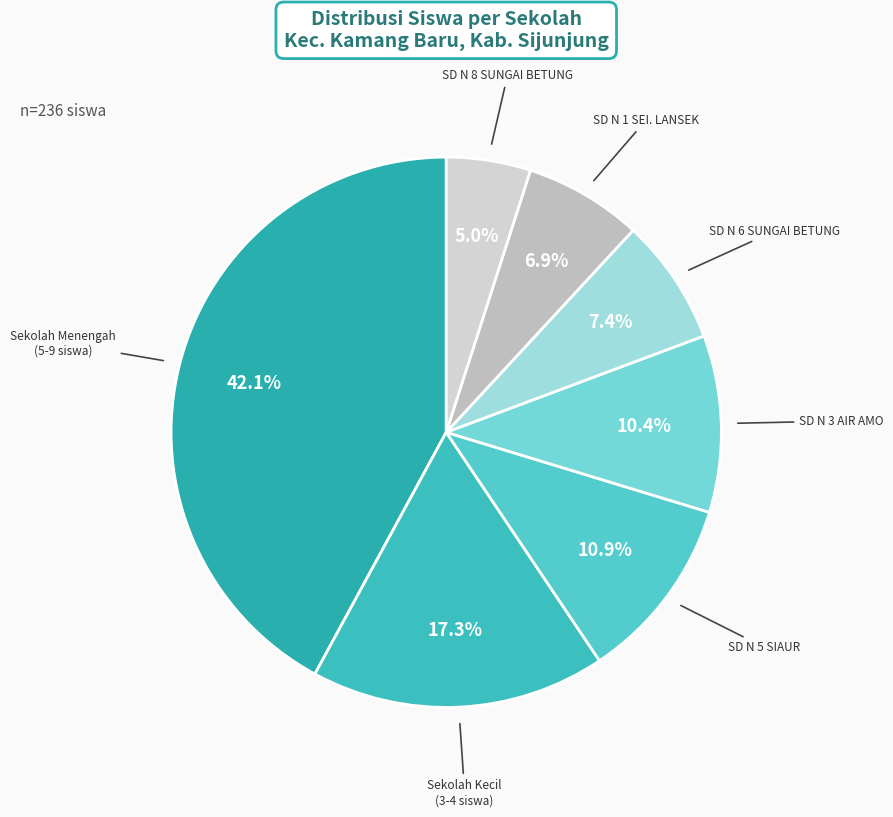

Count the number of slices in the pie.

7